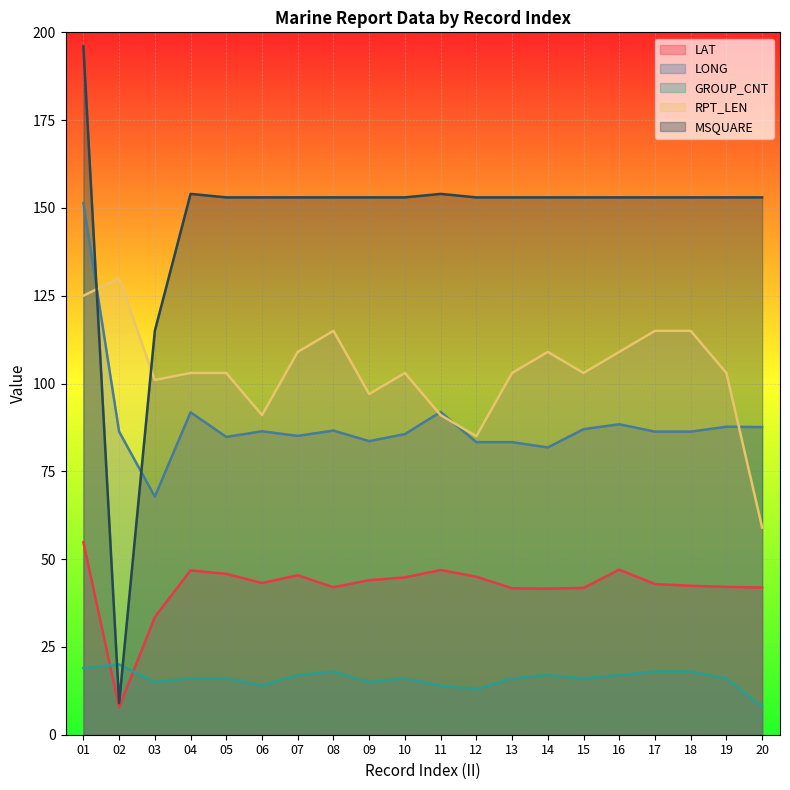

True or false: LAT and GROUP_CNT cross at least once.

True